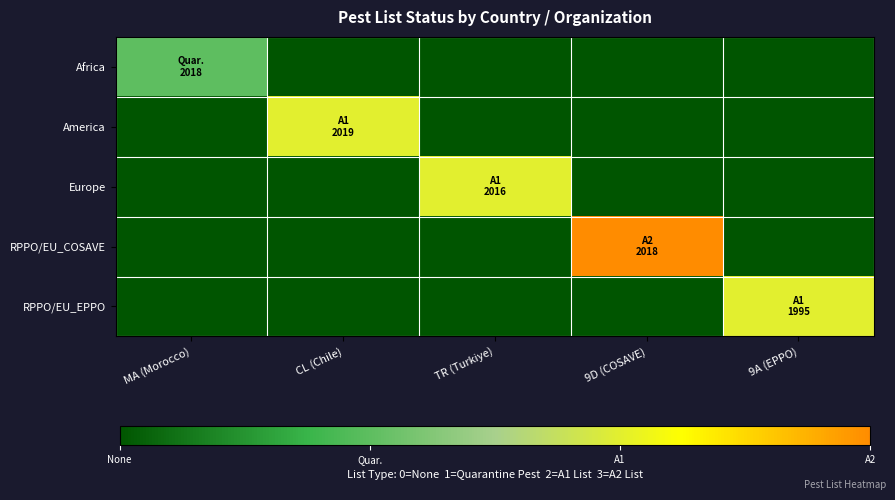

What is the difference between the highest and lowest values at TR (Turkiye)?

2